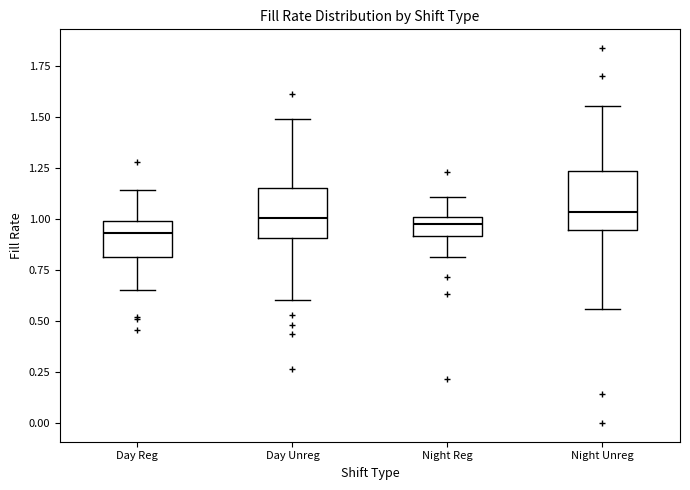

Reading left to right, transcribe this box plot: for each box, give where its median line is, the range the box spans, and where its two whiskers end, as read against the y-axis. The values are not printed on the chart, so give them approximately, as read against the axis.

Day Reg: median 0.95, box 0.80 to 1.00, whiskers 0.65 to 1.15
Day Unreg: median 1.00, box 0.90 to 1.15, whiskers 0.60 to 1.50
Night Reg: median 1.00 (inside the box), box 0.90 to 1.00, whiskers 0.80 to 1.10
Night Unreg: median 1.05, box 0.95 to 1.25, whiskers 0.55 to 1.55